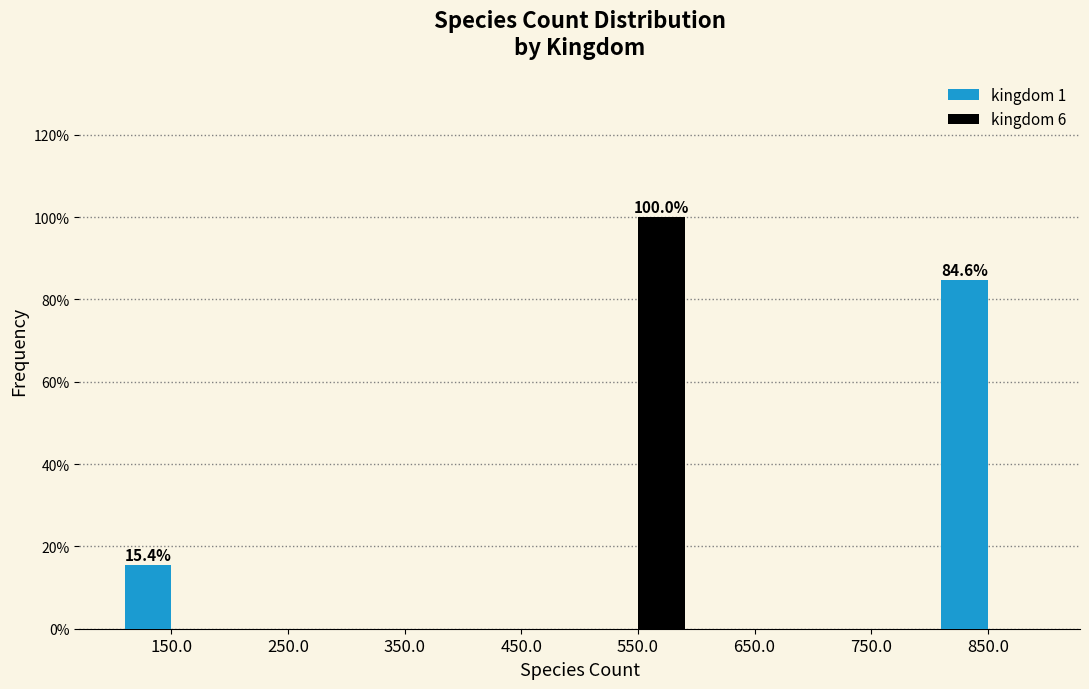

Reading left to right, list all the values displayed in this chart.

kingdom 1: 150.0=15.4	250.0=0.0	350.0=0.0	450.0=0.0	550.0=0.0	650.0=0.0	750.0=0.0	850.0=84.6
kingdom 6: 150.0=0.0	250.0=0.0	350.0=0.0	450.0=0.0	550.0=100.0	650.0=0.0	750.0=0.0	850.0=0.0